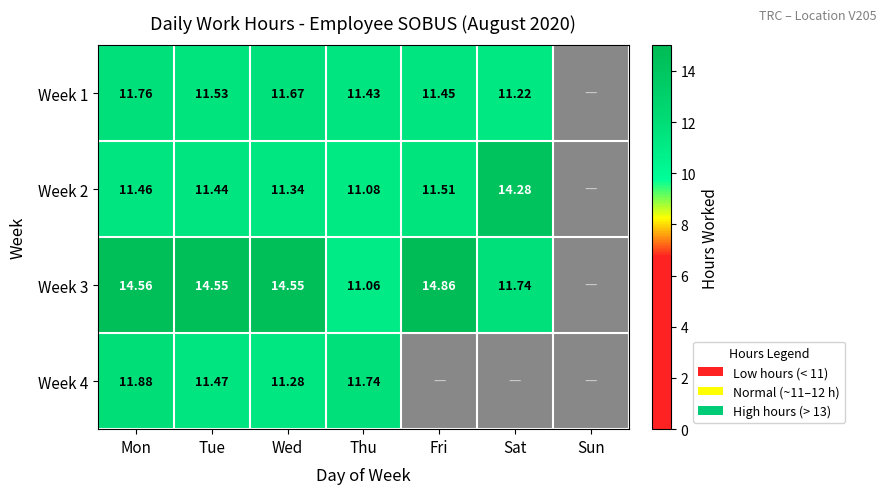

What is the sum of the Week 2 values at Mon and Sat?

25.7